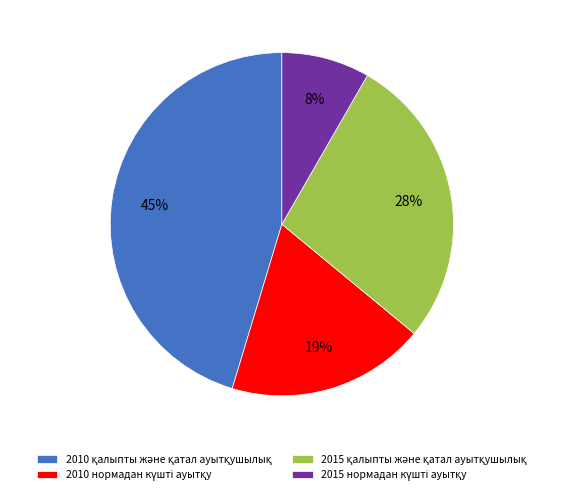

To the nearest percent, what is the difference between the largest and smallest slice percentages?

37%